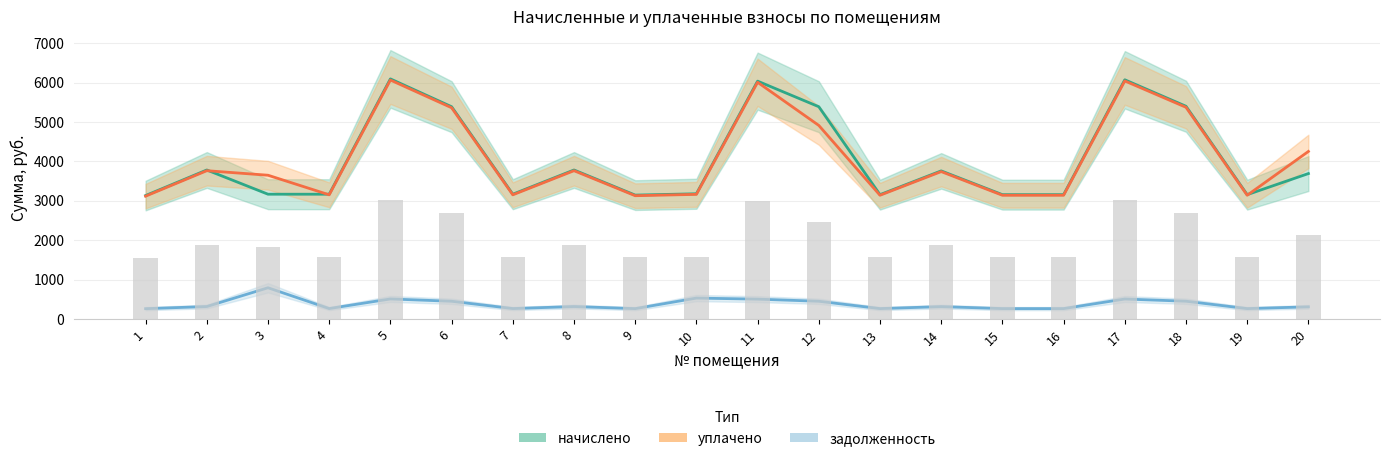

The value of задолженность at 8 is 315.1. True or false?

True